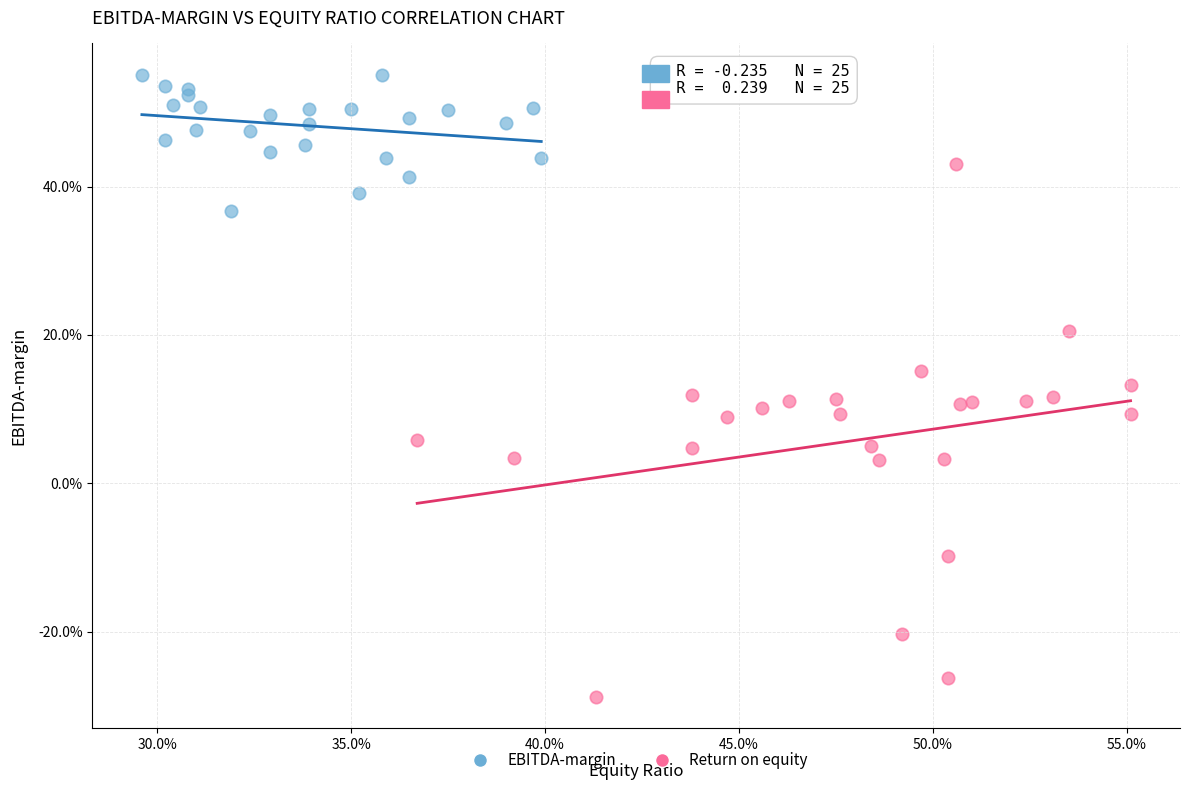

Which series has the largest Y range (max minus min)?

Return on equity